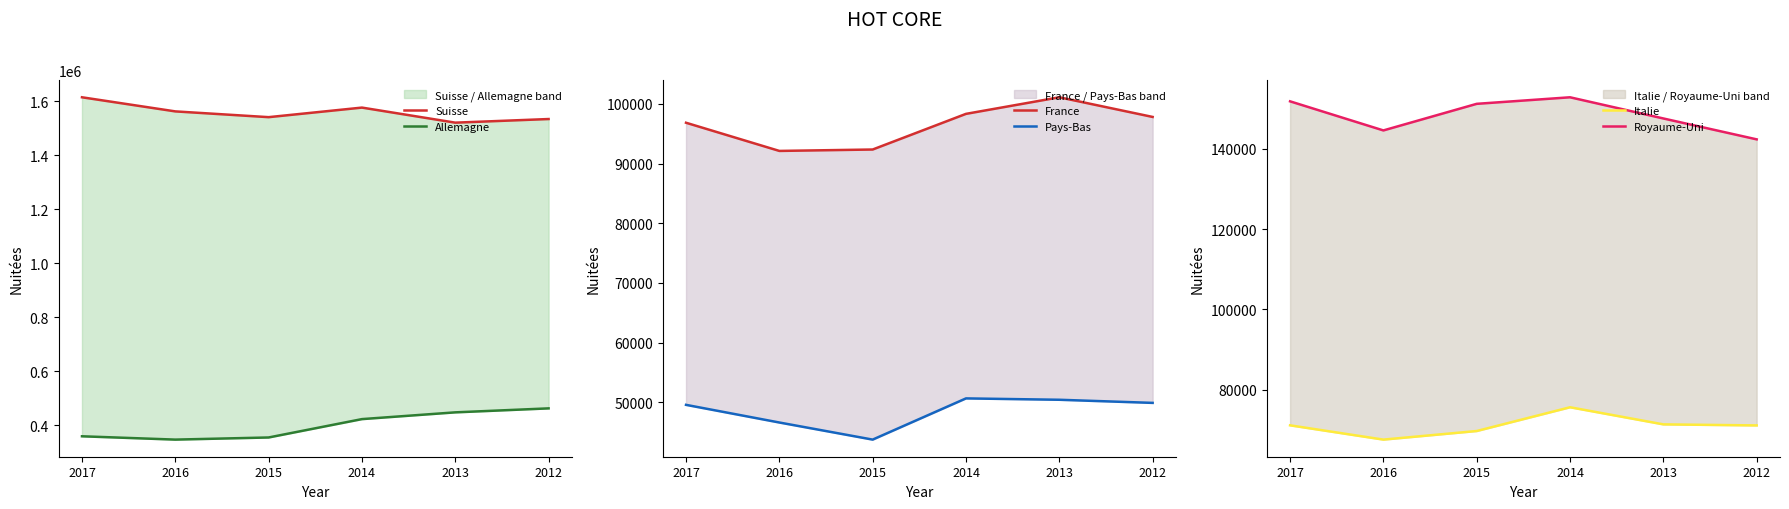

Reading left to right, list all the values displayed in this chart.

Suisse: 1613958	1561765	1540442	1575833	1520096	1533515
Allemagne: 359992	347723	355599	423538	448522	463249
France: 96844	92123	92360	98332	101109	97816
Pays-Bas: 49586	46628	43764	50667	50438	49915
Italie: 71156	67605	69742	75652	71395	71133
Royaume-Uni: 151762	144524	151141	152770	147501	142302